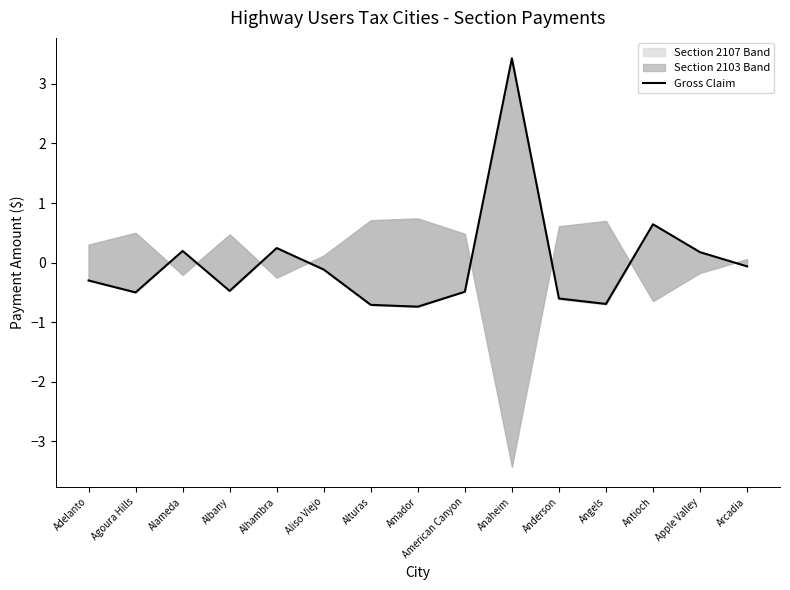

What is the greatest value displayed?

3.4